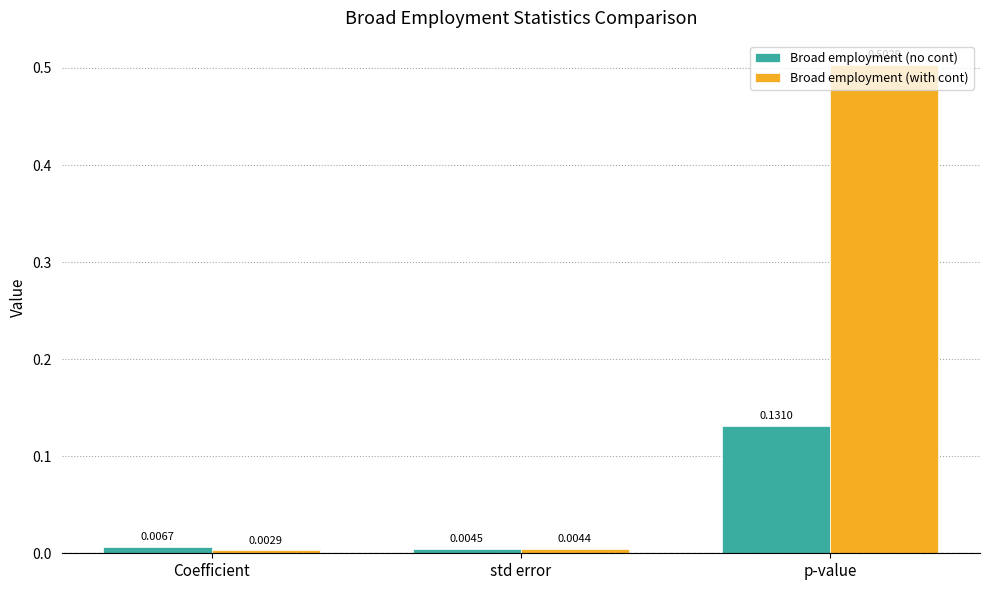

Where is Broad employment (with cont) nearest to the value 0?

Coefficient